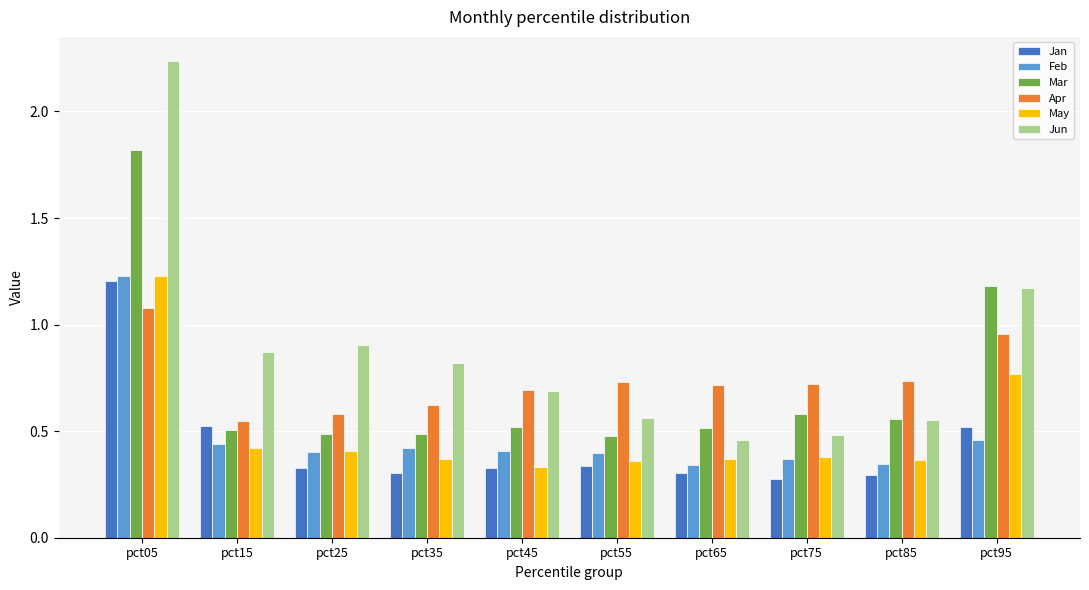

At how many categories does at least one series exceed 0?

10